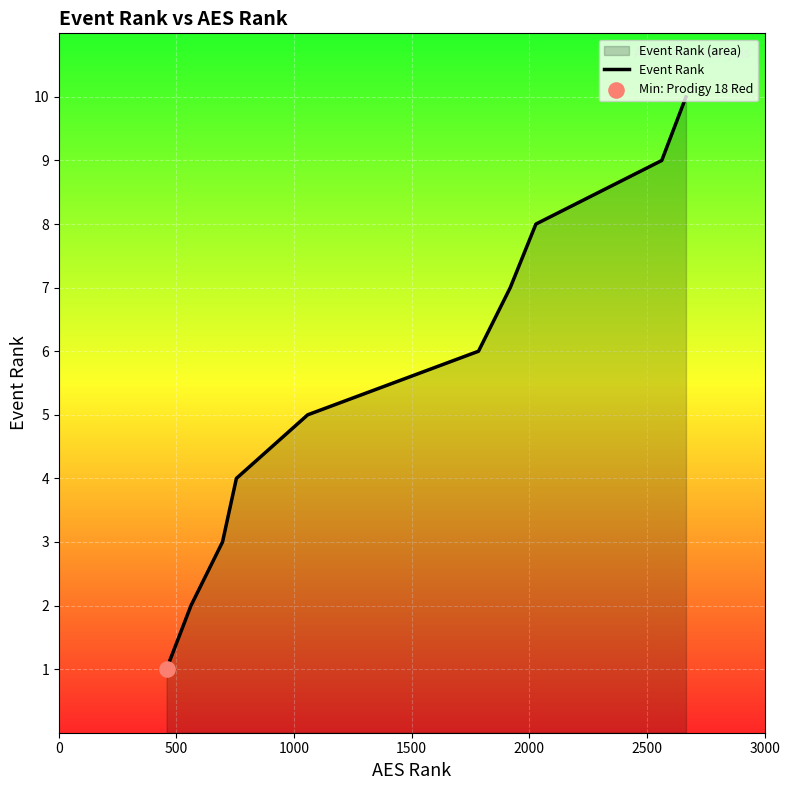

What is the maximum value shown in the chart?

10